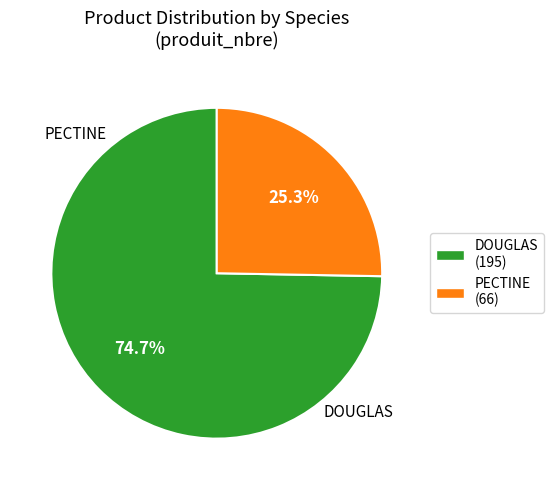

Count the number of slices in the pie.

2